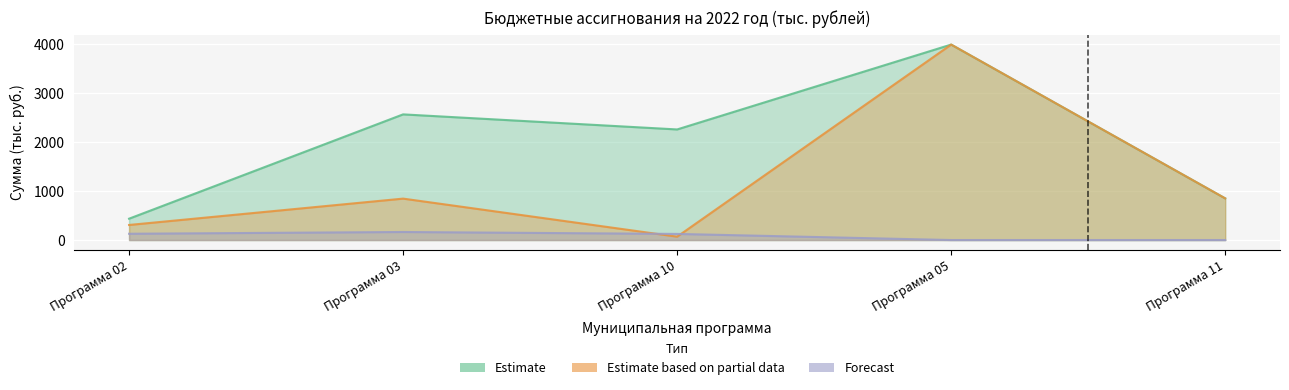

True or false: Forecast has more than 1 points higher than both neighbors.

False